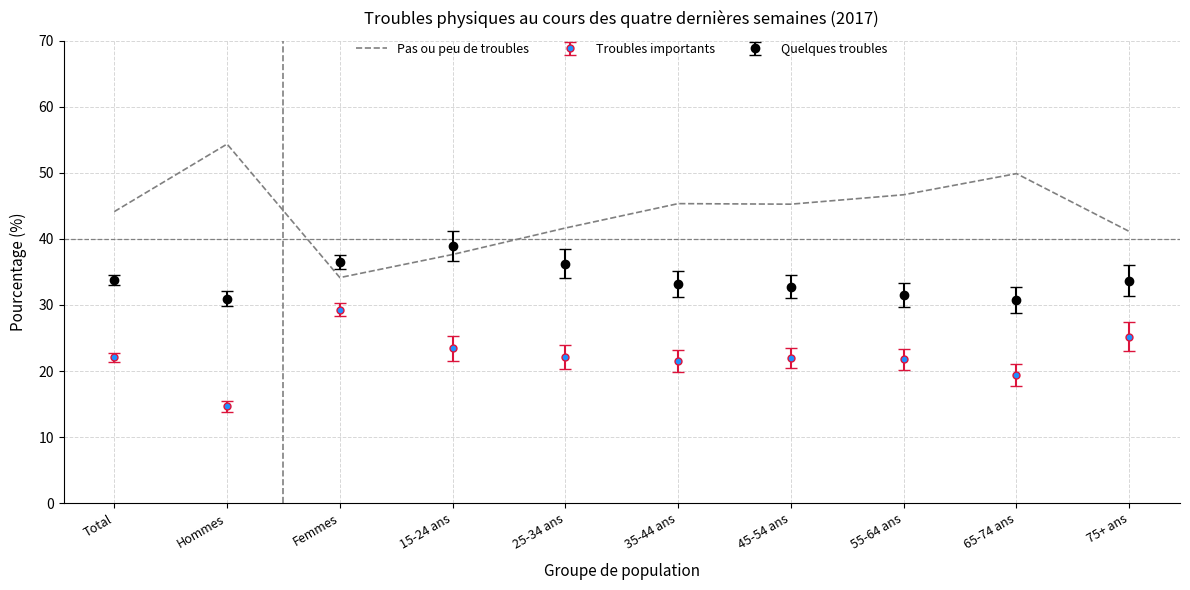

What is the difference between the highest and lowest values at 55-64 ans?

24.9